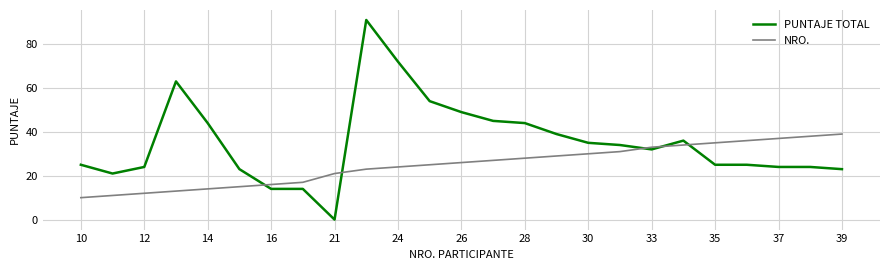

What is the highest value of the NRO. series?

39